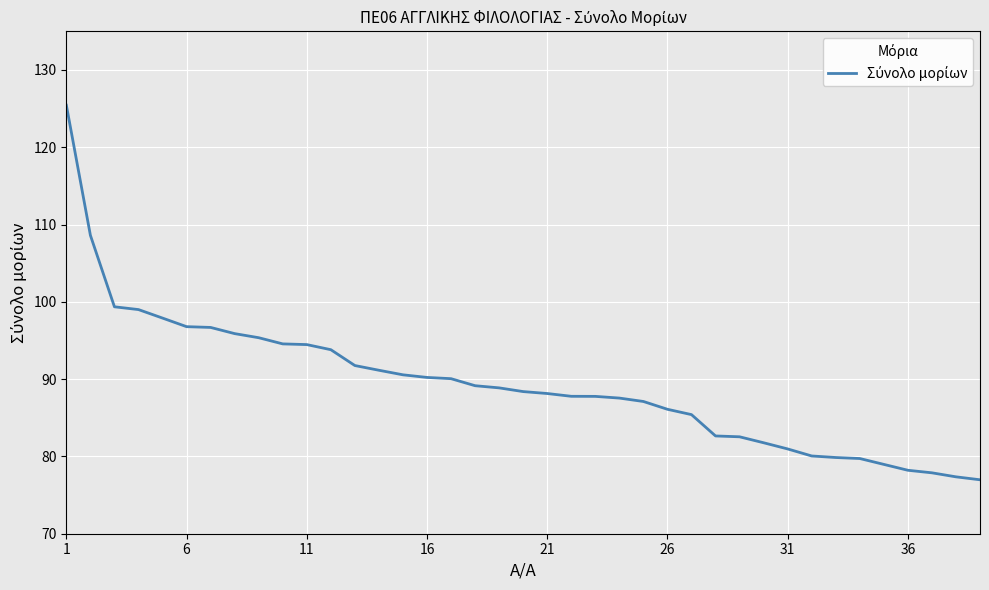

What is the minimum value shown in the chart?

77.0